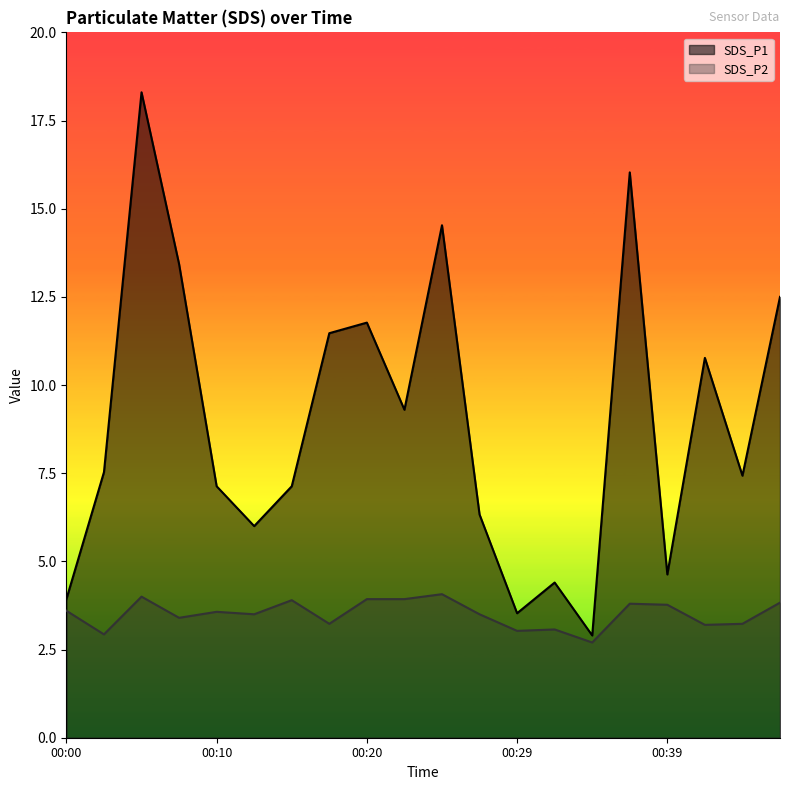

At which label does SDS_P1 reach its peak?

00:05